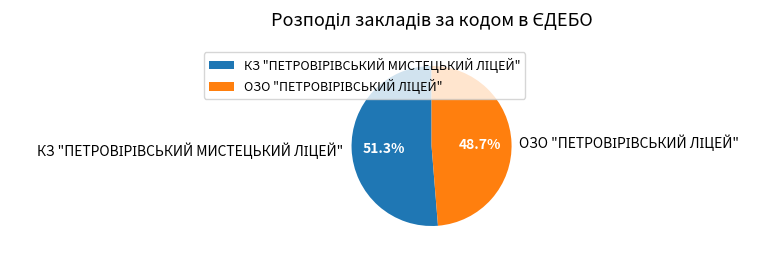

Is there any slice that represents more than half of the pie?

Yes